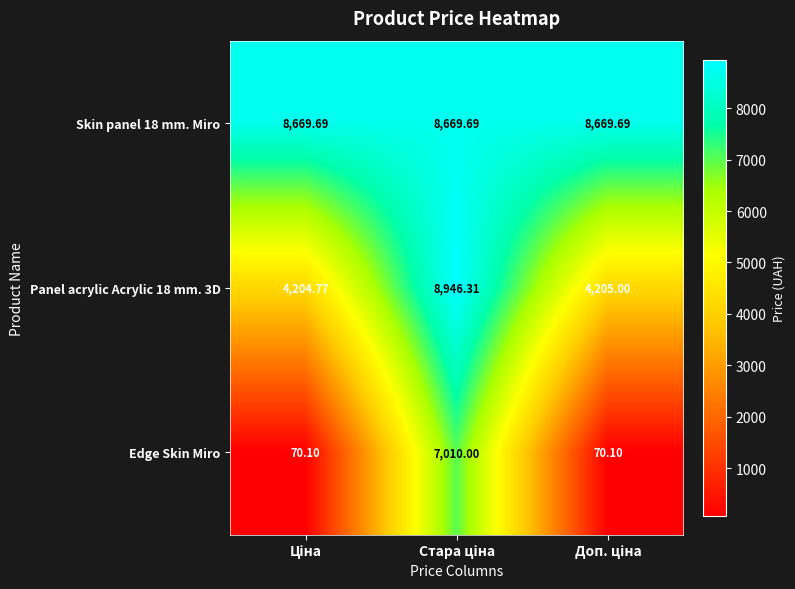

Which series has the largest range (max minus min)?

Edge Skin Miro